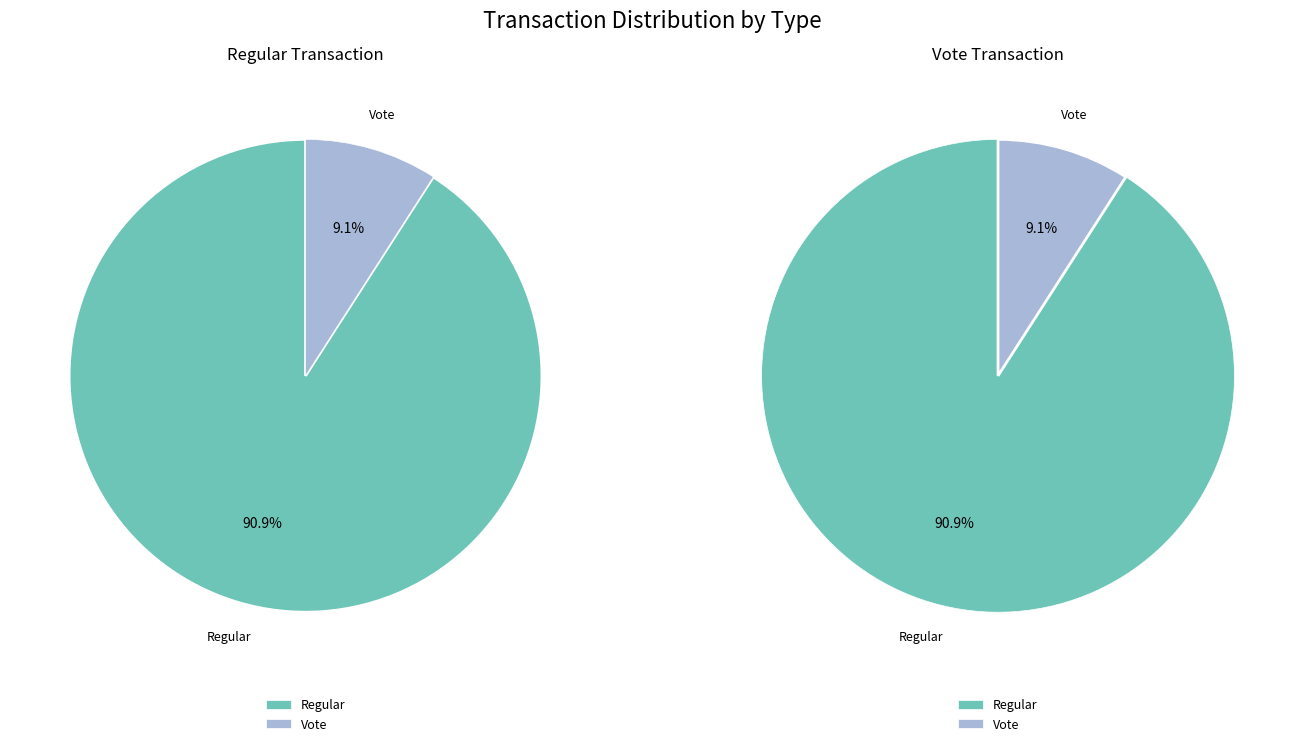

Count the number of slices in the pie.

2